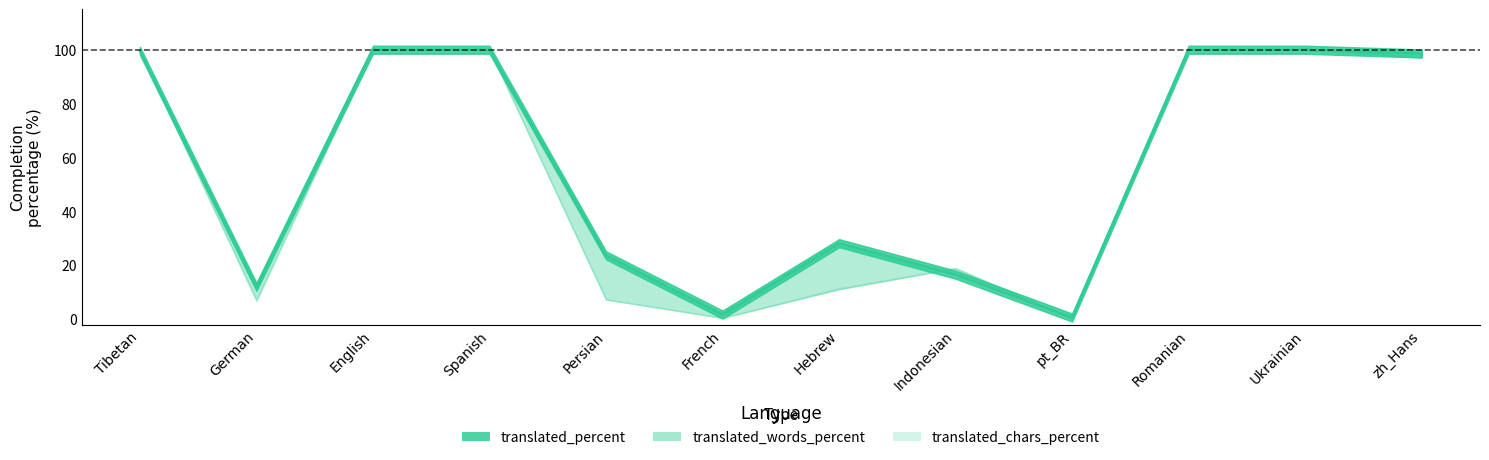

Between Spanish and Hebrew, which series saw the biggest shift?

translated_words_percent